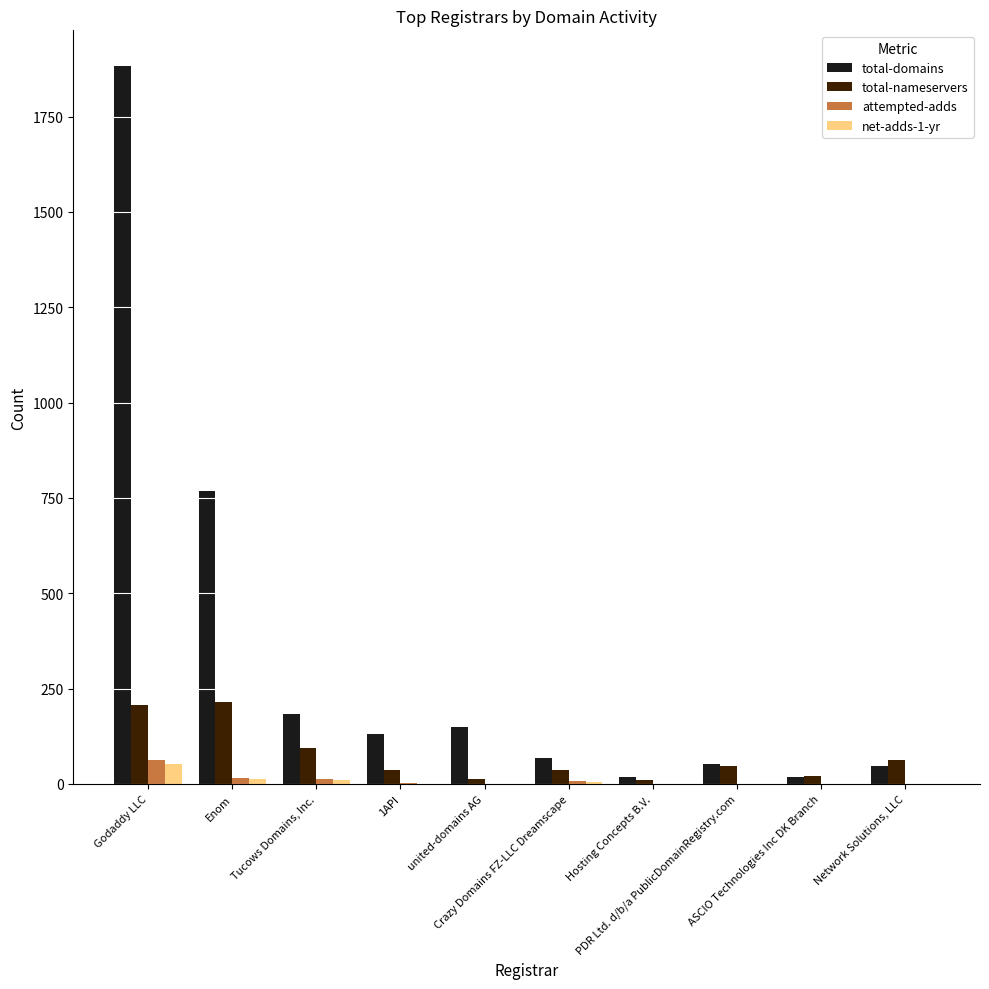

How many distinct data groups are displayed?

4